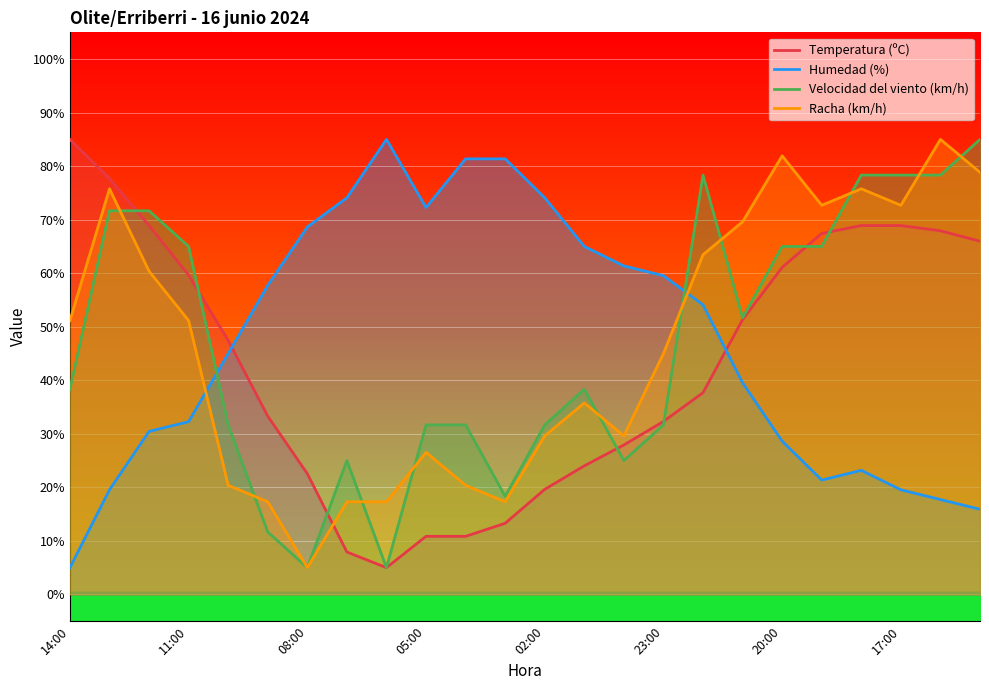

Is it true that Racha (km/h) equals 129.4 at 17:00?

False